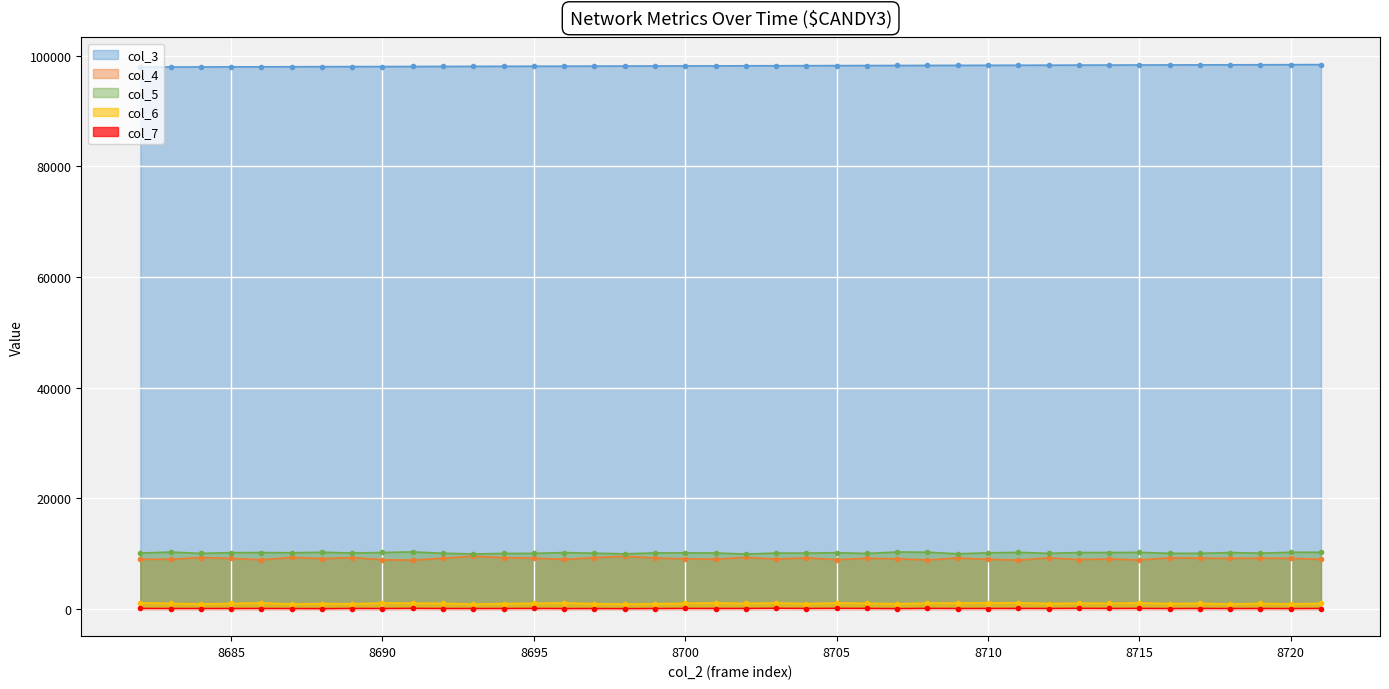

What is the difference between the col_6 values at 8711 and 8701?

18